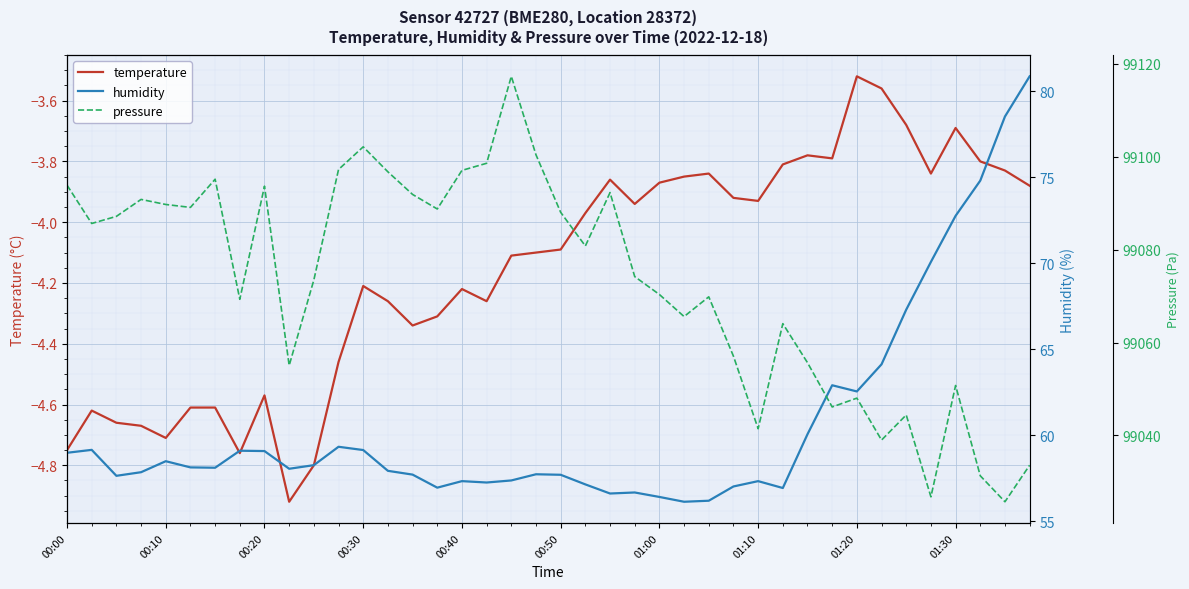

What is the difference between the highest and lowest values at 18?

99121.4